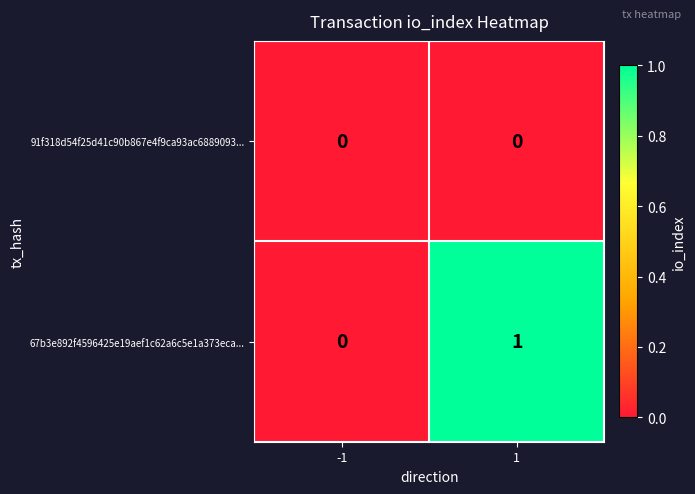

Which series has the largest total across all categories?

67b3e892f4596425e19aef1c62a6c5e1a373eca...